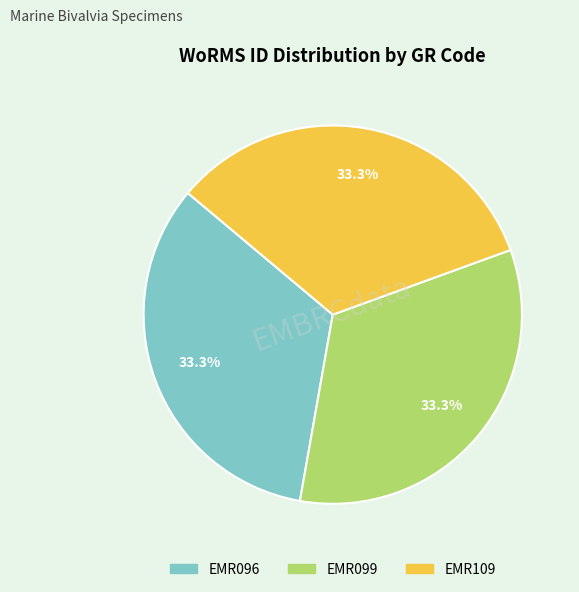

To the nearest percent, what portion does EMR099 represent?

33%